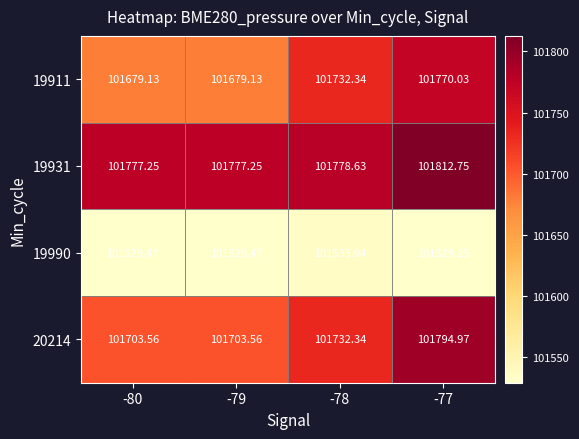

At which category is the sum across all series the highest?

-77